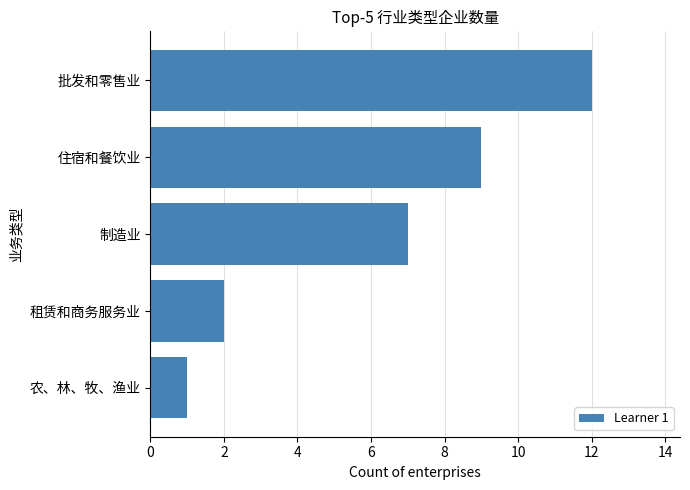

Where is the data nearest to the value 6?

制造业